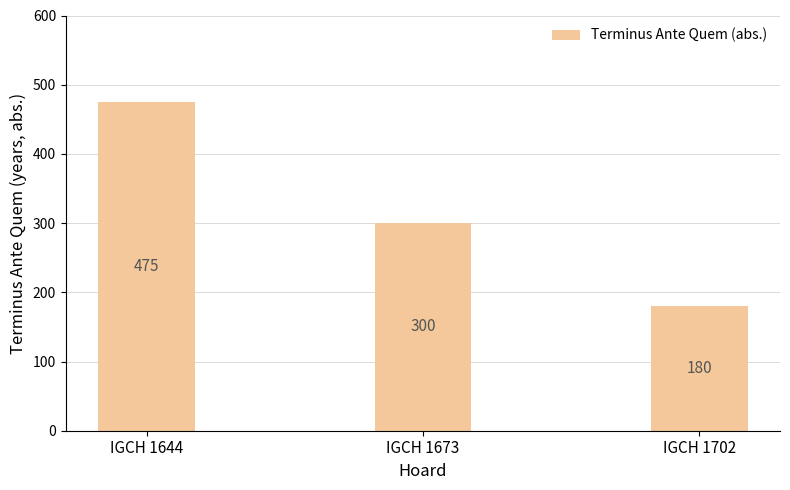

What is the smallest value displayed?

180